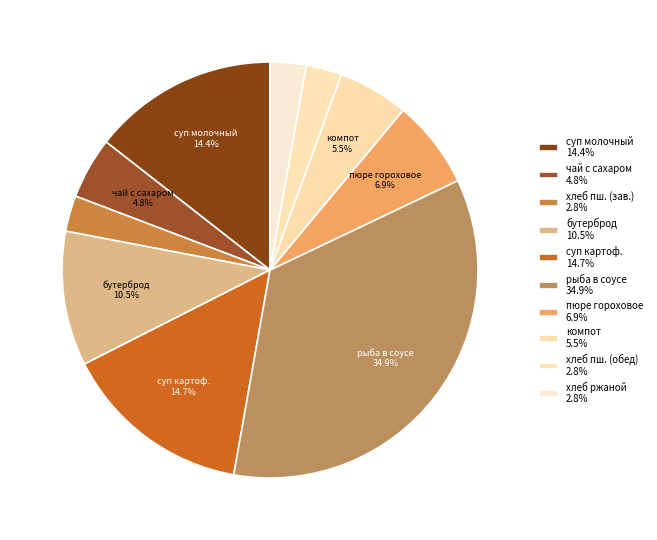

How many segments does this pie chart have?

10